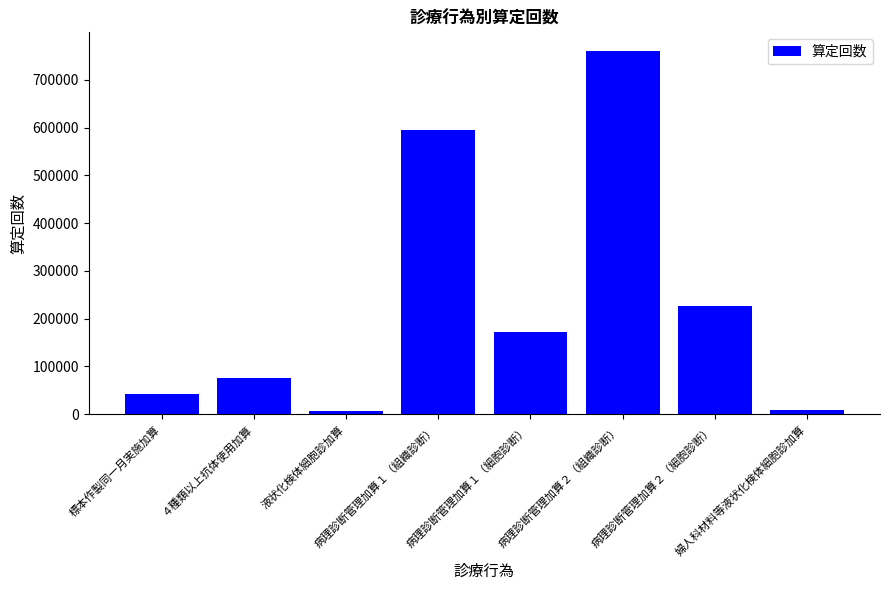

What is the greatest value displayed?

761452